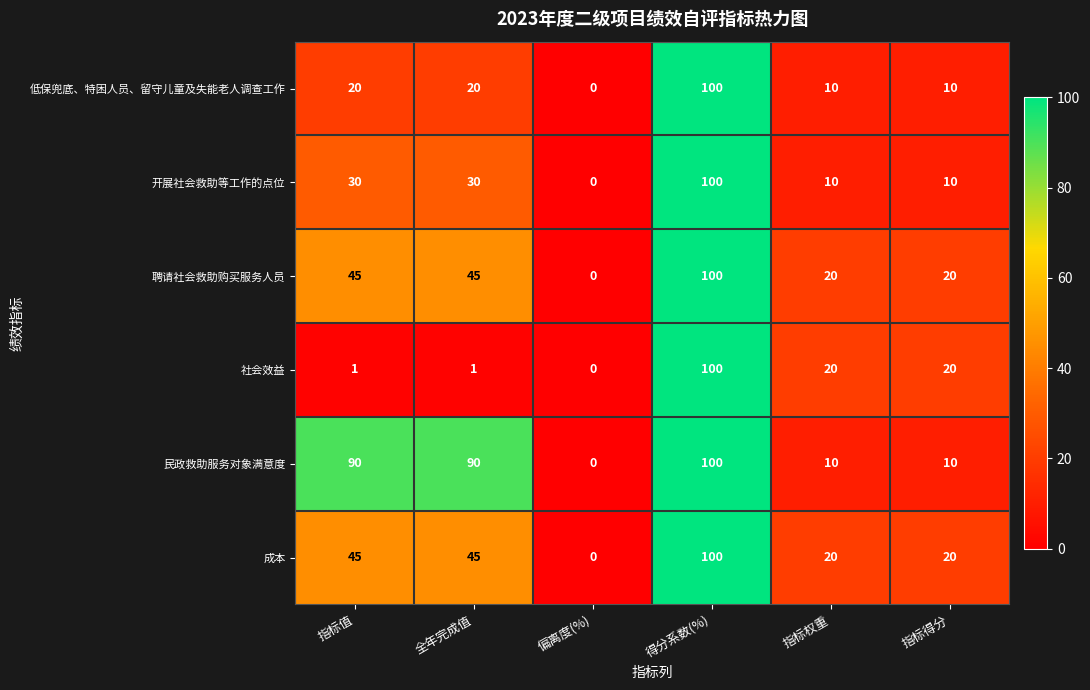

The 民政救助服务对象满意度 series shows 100 at 得分系数(%). True or false?

True